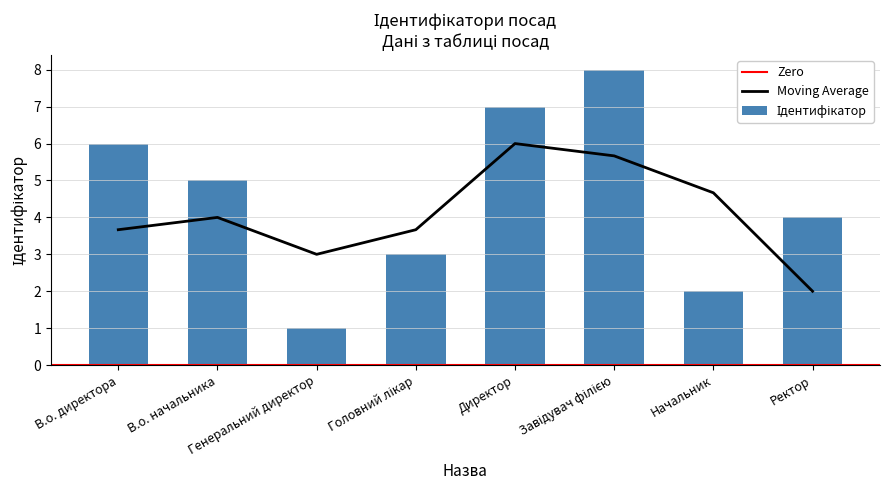

What is the label of the 5th bar from the left?

Директор